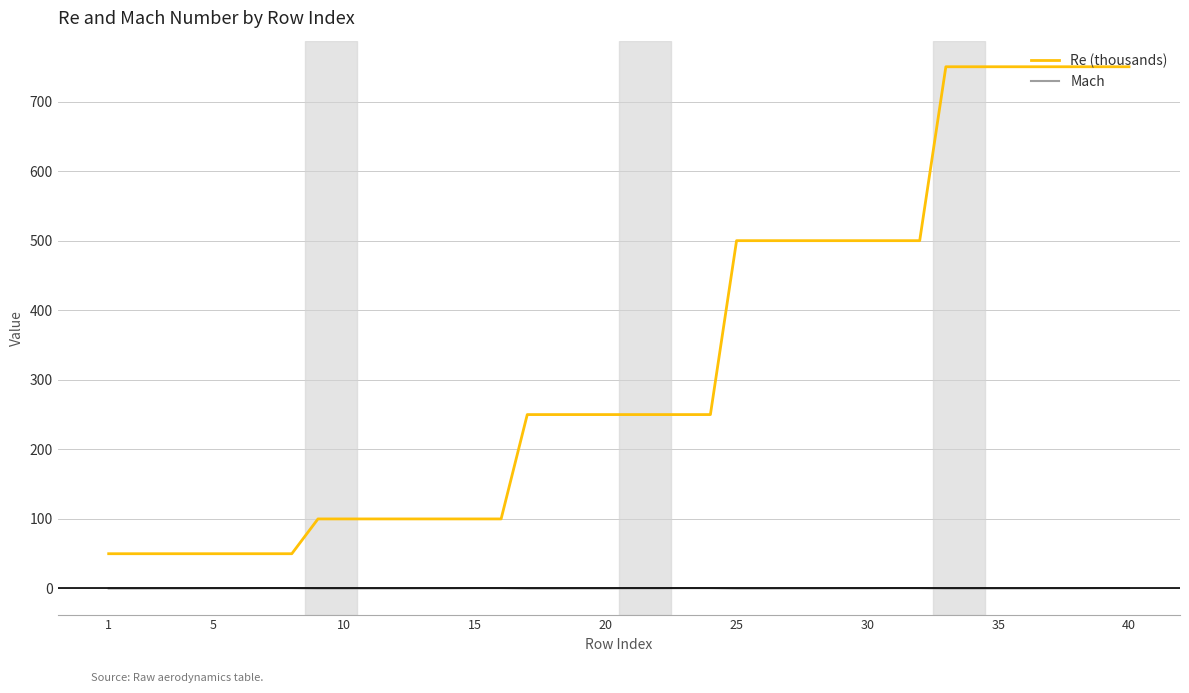

Rank the series by their average value, from lowest to highest.

Mach, Re (thousands)